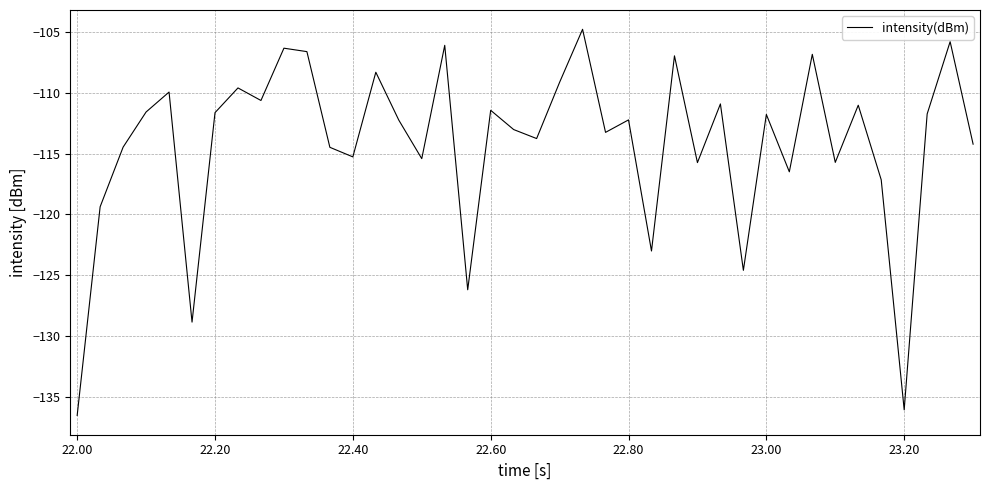

What is the difference between the maximum and minimum values?

31.8